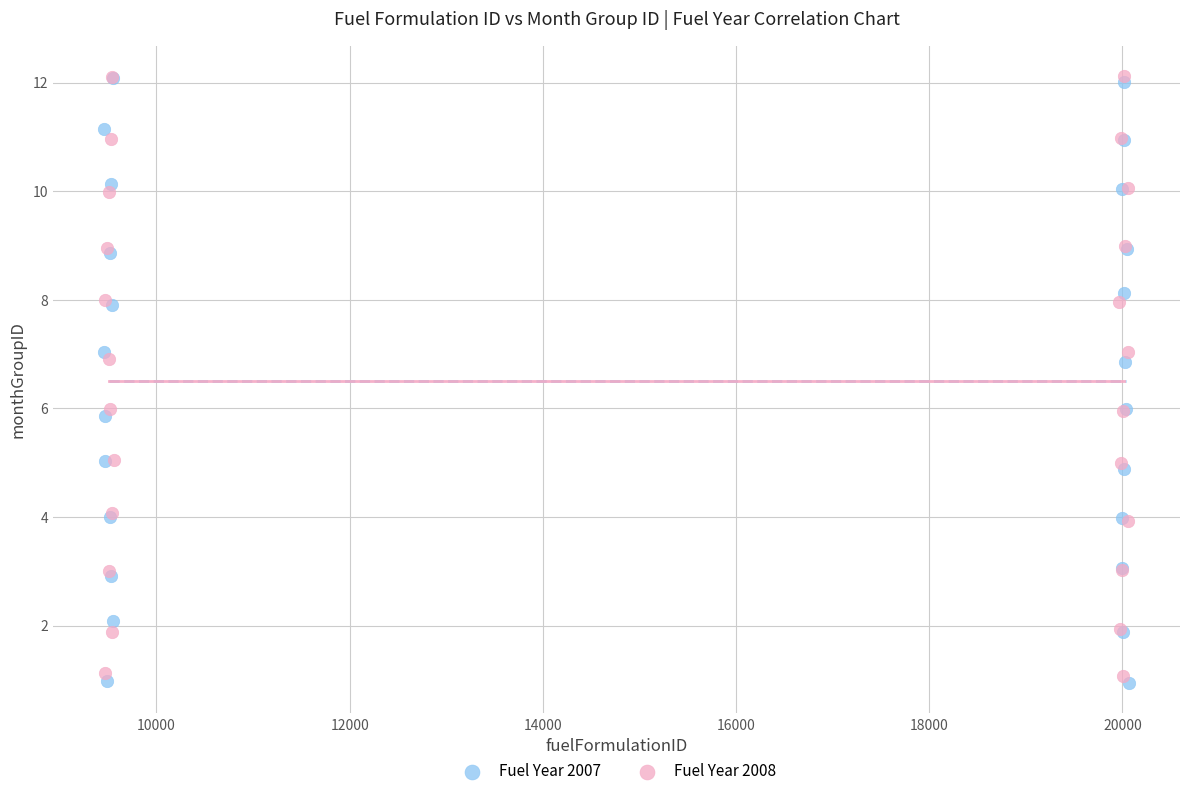

Which series reaches the minimum Y coordinate?

Fuel Year 2007